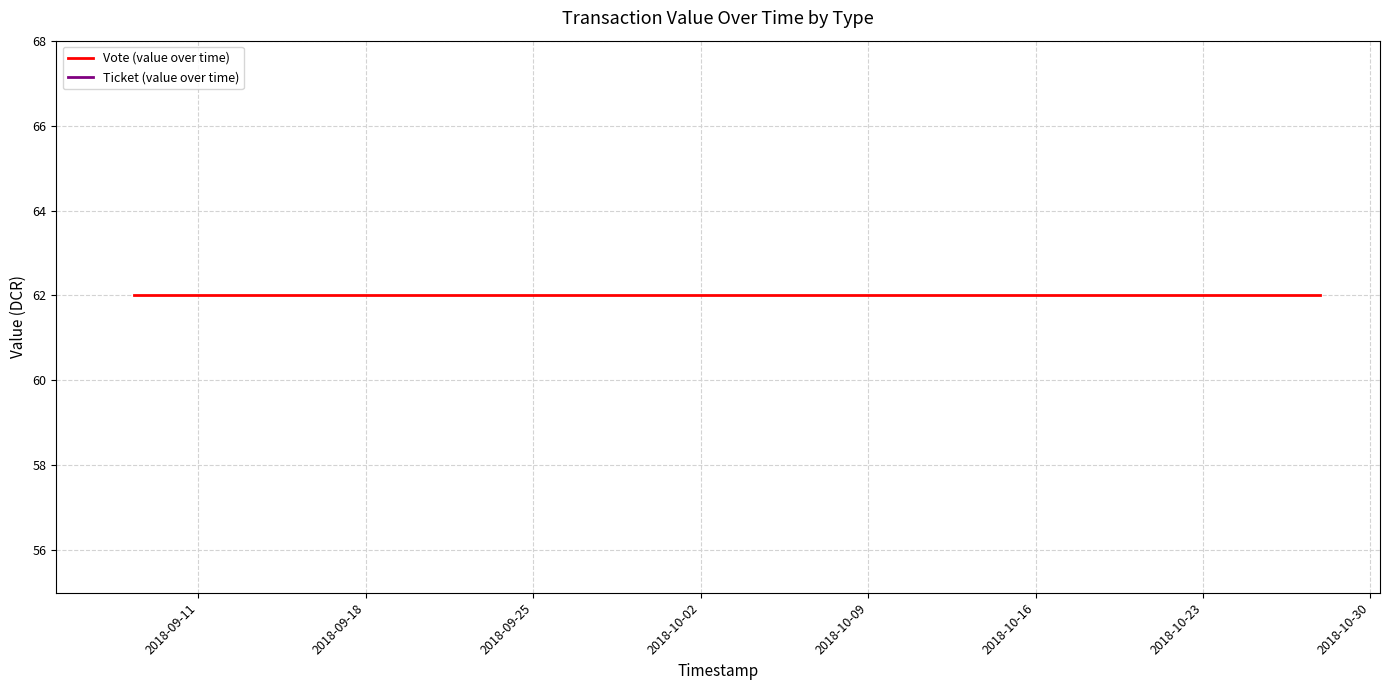

Where is Vote (value over time) nearest to the value 61?

2018-09-11